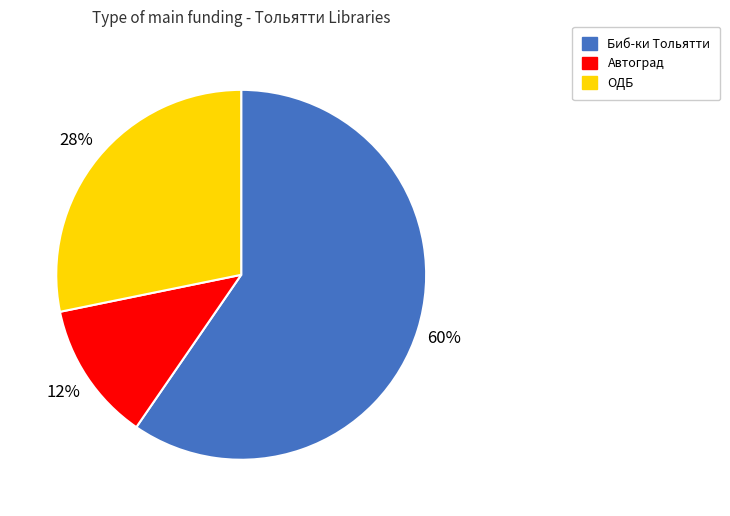

How many slices are in this pie chart?

3